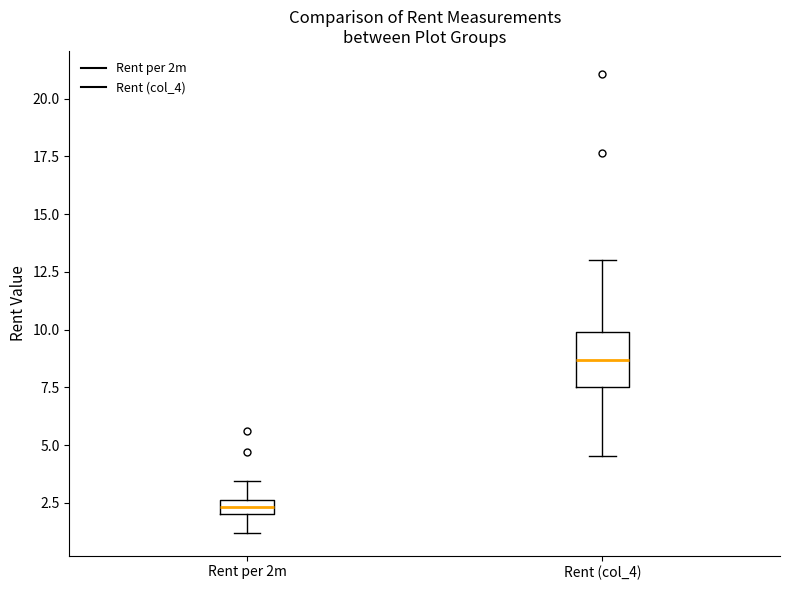

Which box's median line is the highest?

Rent (col_4)